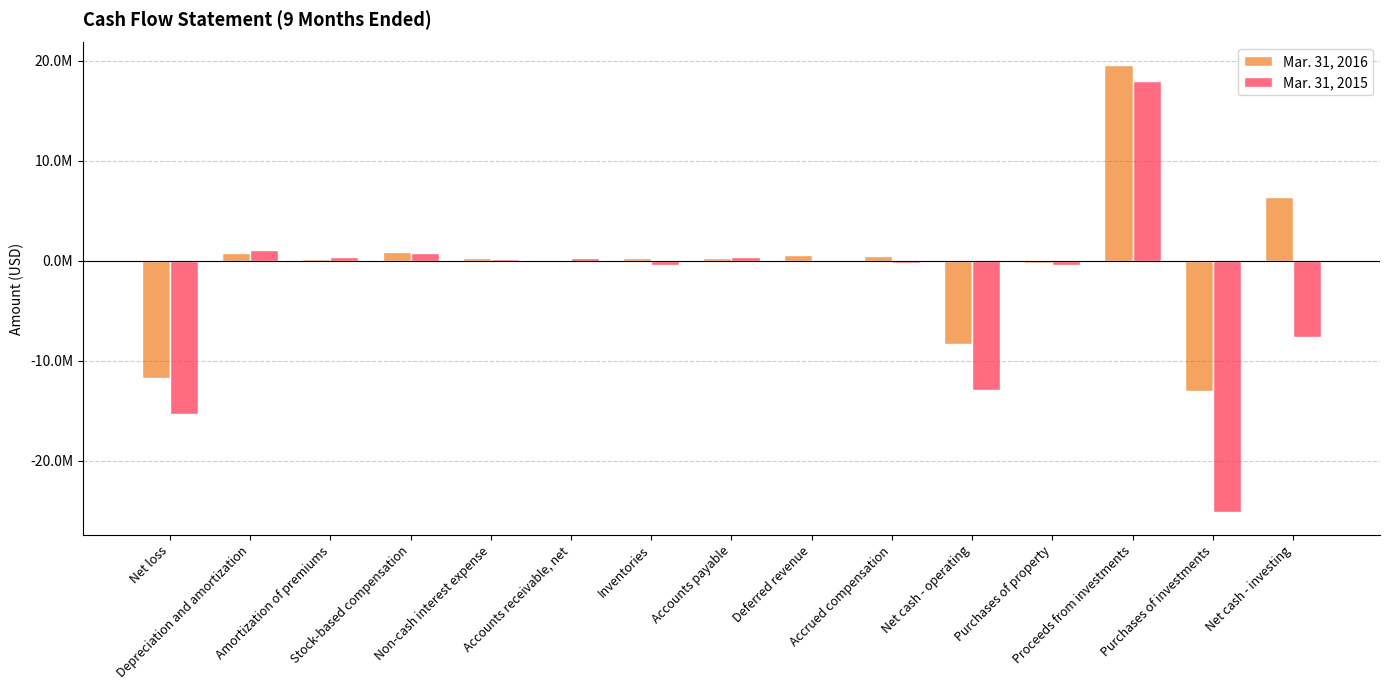

What are all the series names shown in the legend?

Mar. 31, 2016, Mar. 31, 2015